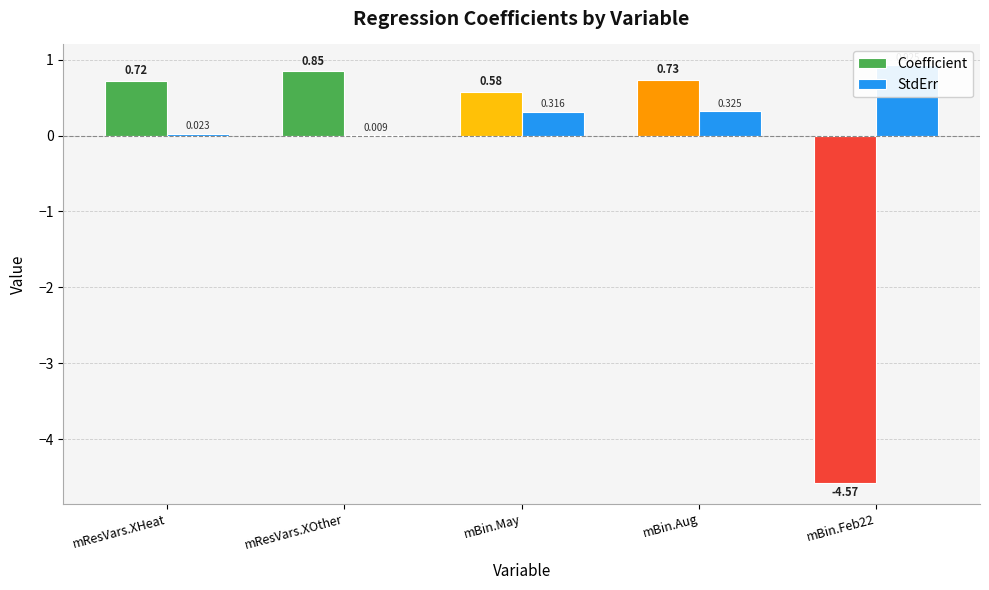

Is it true that StdErr equals 0.0 at mResVars.XOther?

True